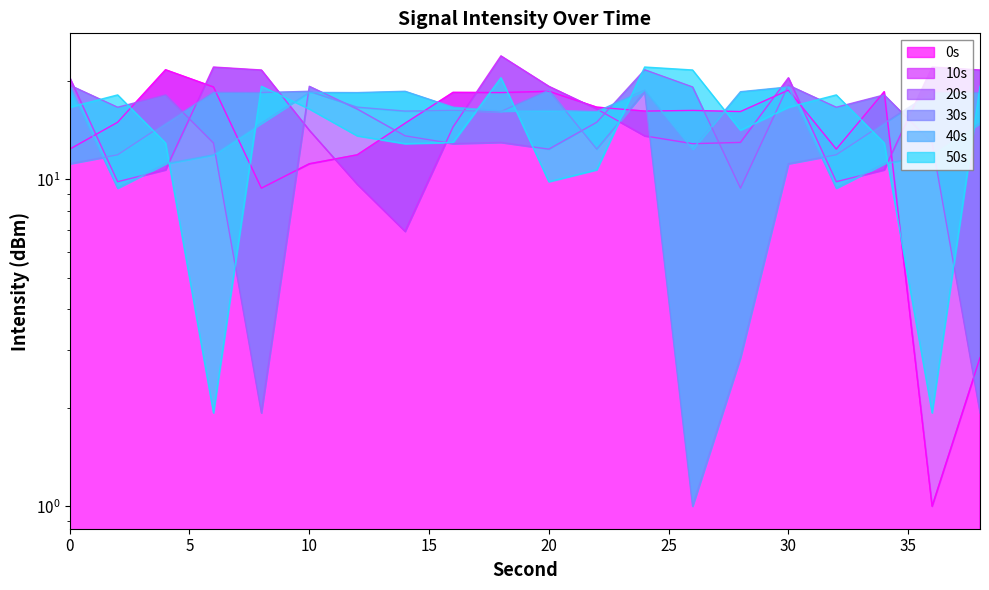

How many lines are shown in the chart?

6